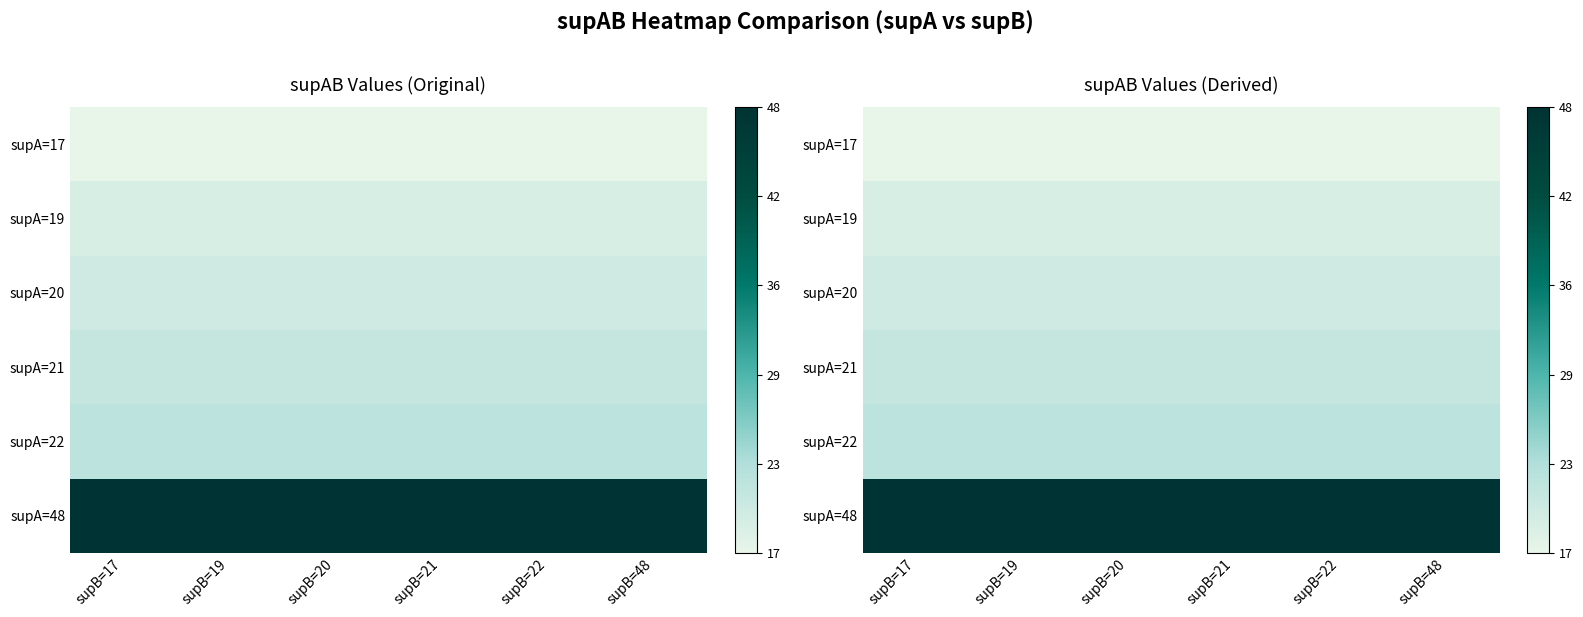

At supB=17, list the series in order from largest to smallest.

supA=48, supA=22, supA=21, supA=20, supA=19, supA=17